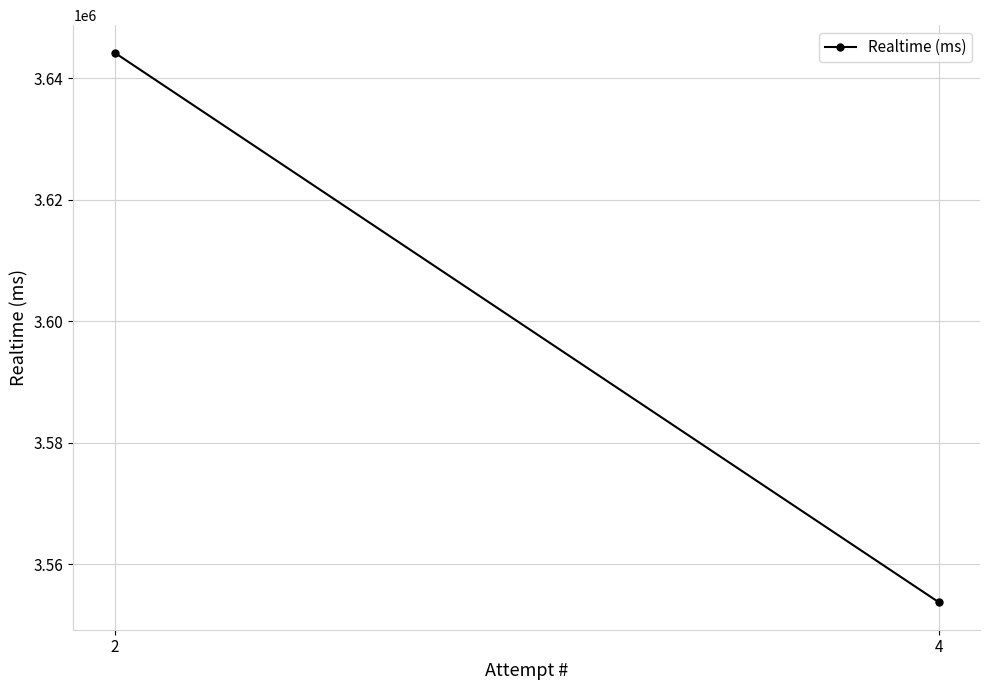

Reading left to right, list all the values displayed in this chart.

4=3553763	2=3644251